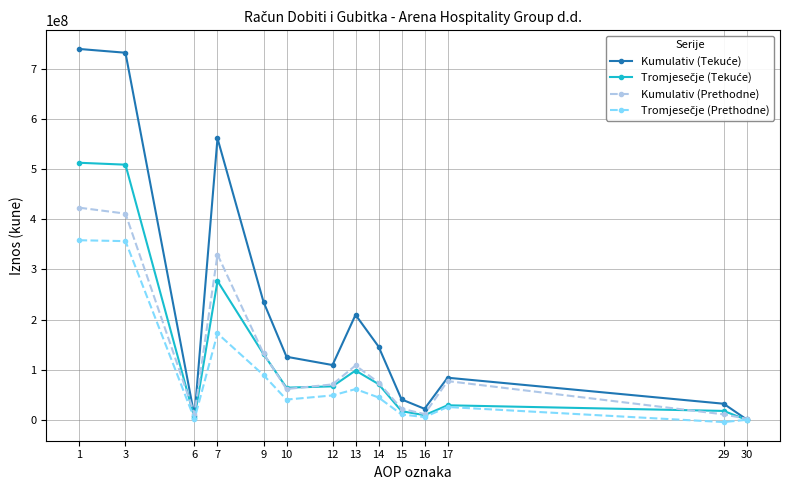

What is the greatest value displayed?

739666135